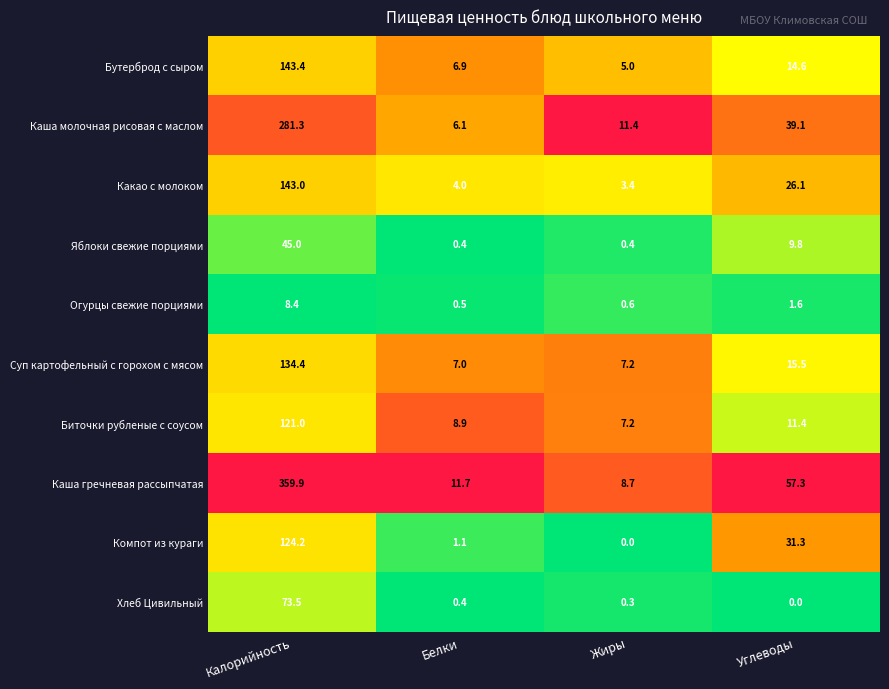

Which category has the lowest value in the Каша молочная рисовая с маслом series?

Белки